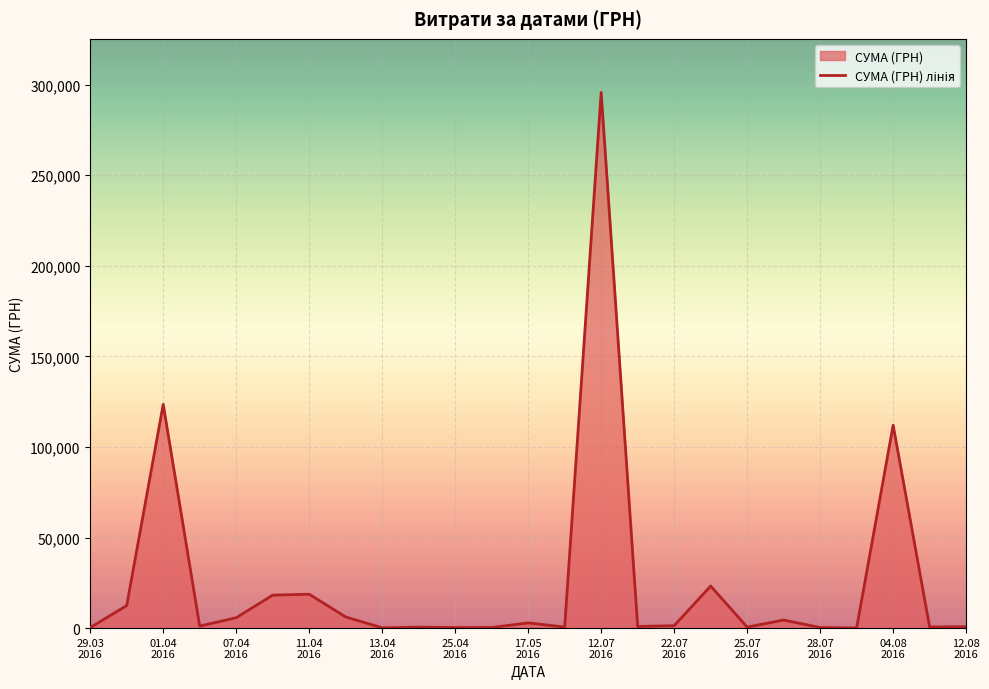

At which label is the value closest to 147868?

01.04
2016